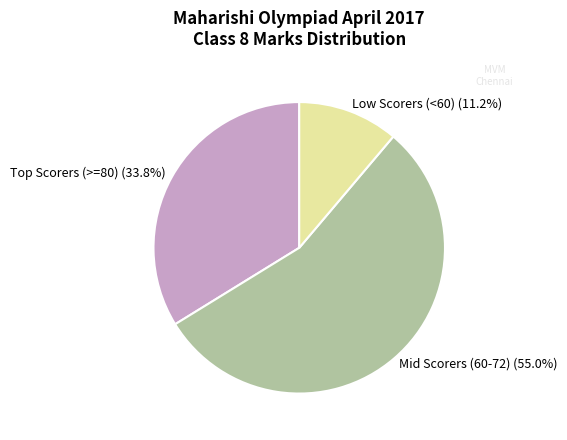

Does any single category account for the majority?

Yes